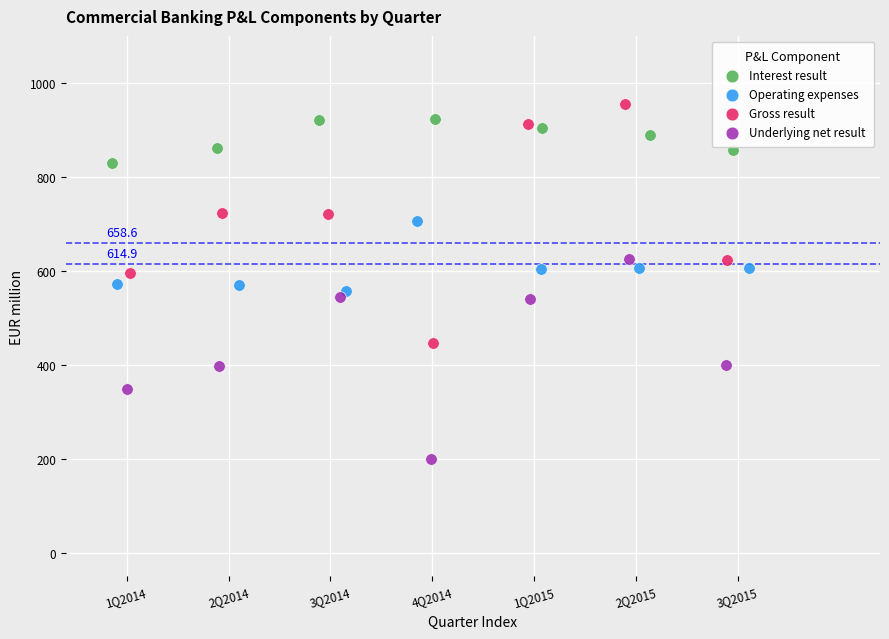

What are all the series names shown in the legend?

Interest result, Operating expenses, Gross result, Underlying net result